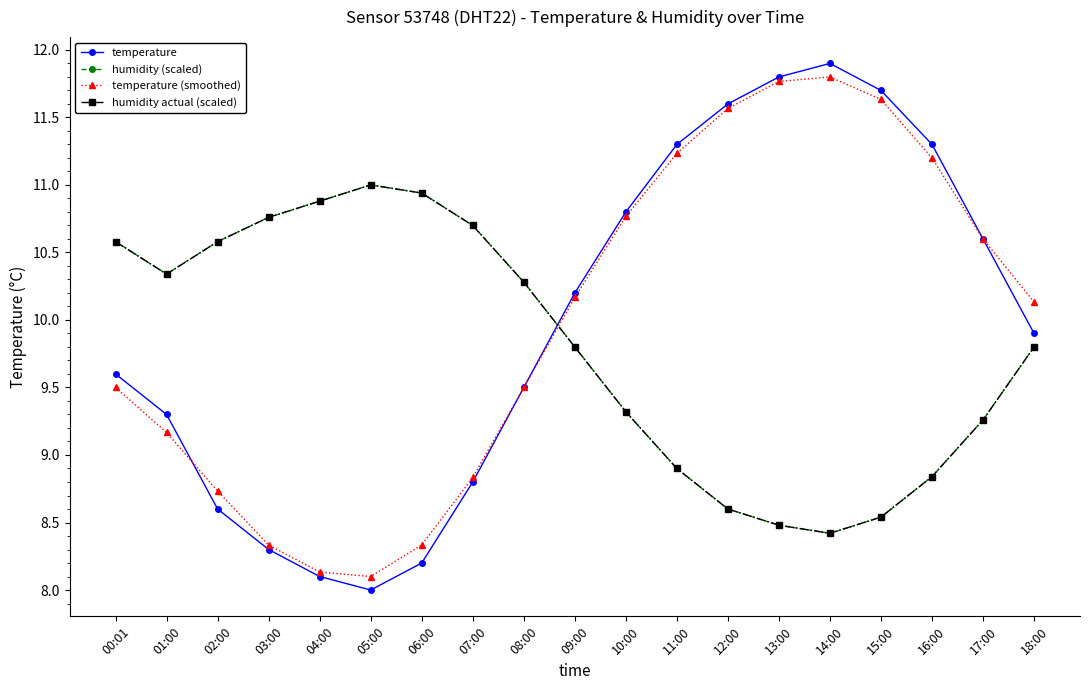

How many data points in humidity actual (scaled) are above 9?

13